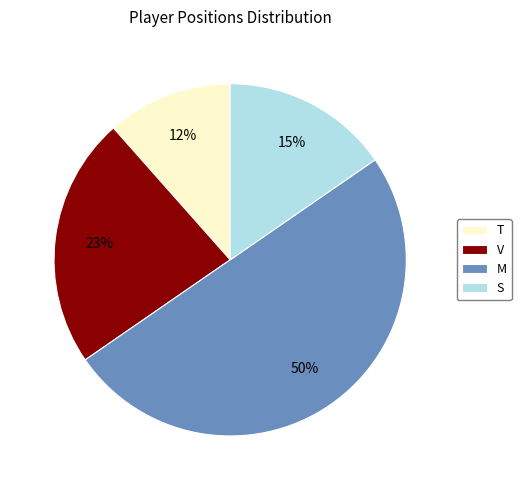

The V slice represents 23% of the pie. True or false?

True